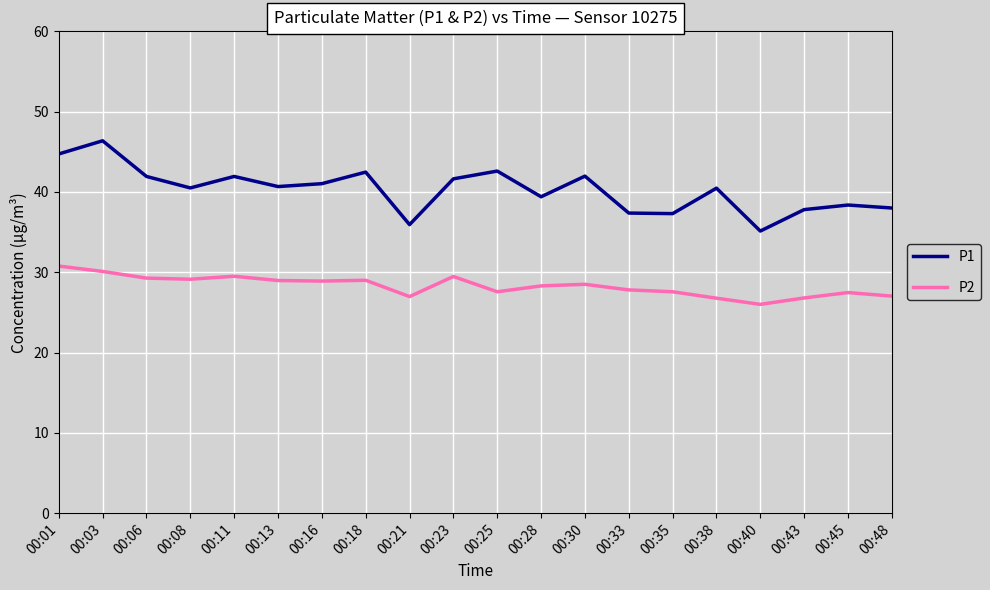

Is it true that P2 equals 29.0 at 00:13?

True